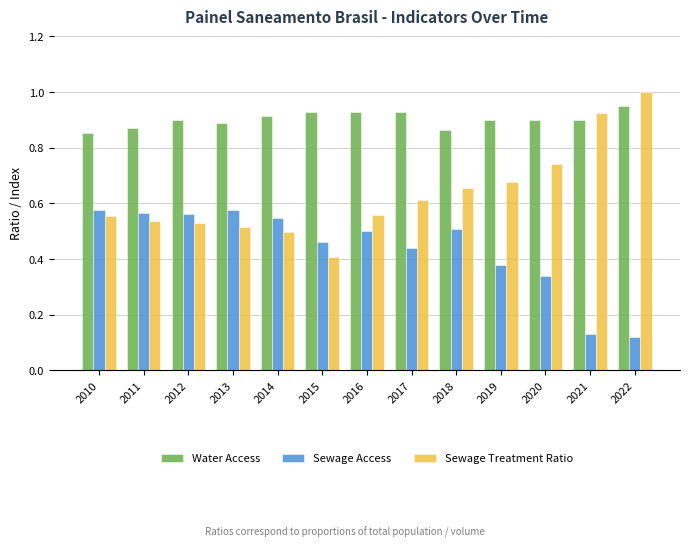

How many groups of bars are there?

13